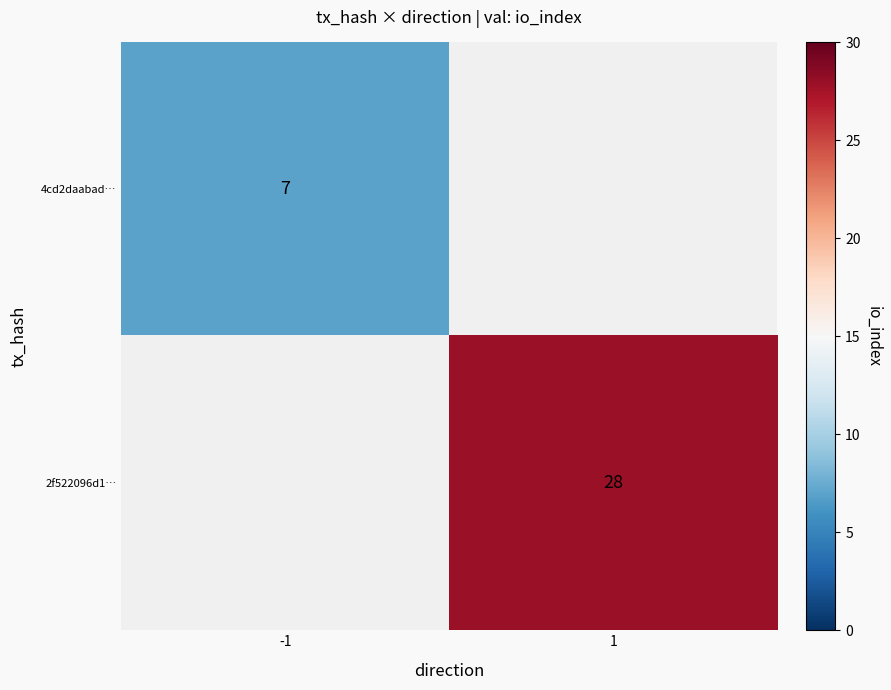

The 4cd2daabad… series shows 5 at -1. True or false?

False